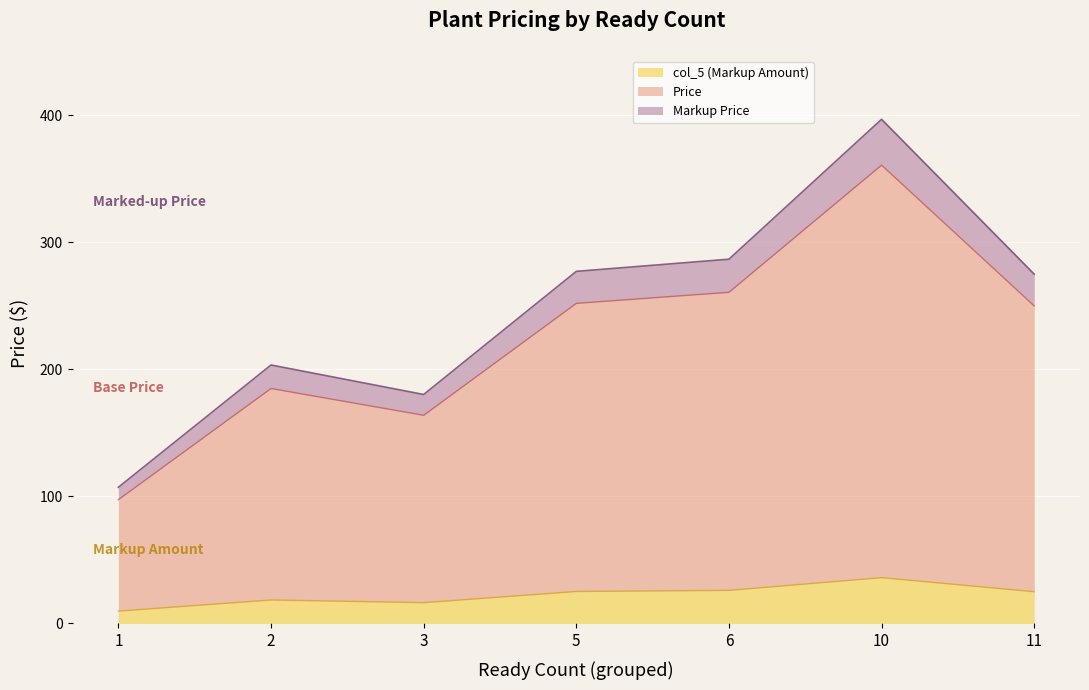

True or false: Markup Rate and Avg Price intersect in this chart.

False